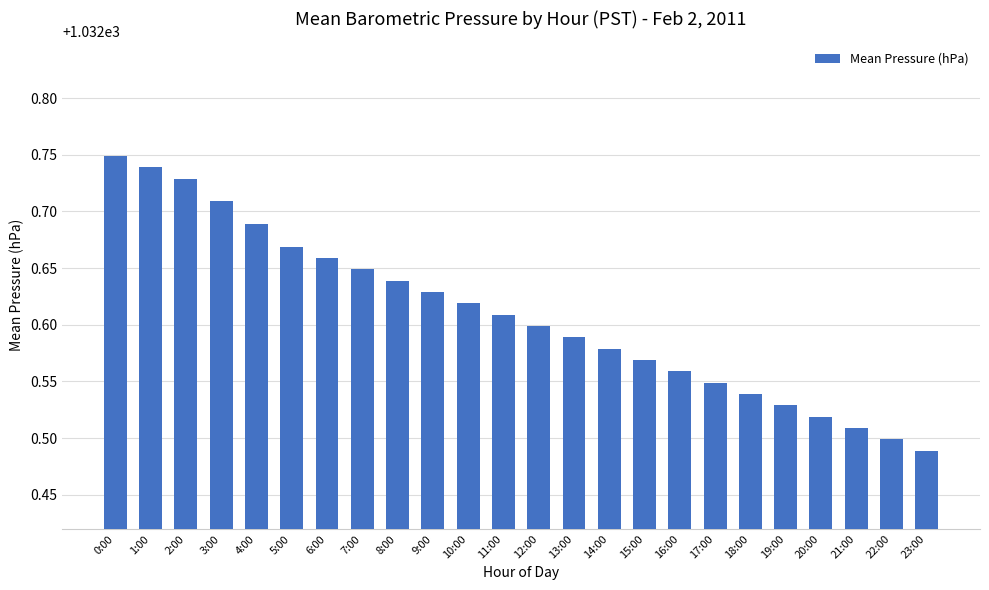

Rank the categories by value from lowest to highest.

23:00, 22:00, 21:00, 20:00, 19:00, 18:00, 17:00, 16:00, 15:00, 14:00, 13:00, 12:00, 11:00, 10:00, 9:00, 8:00, 7:00, 6:00, 5:00, 4:00, 3:00, 2:00, 1:00, 0:00